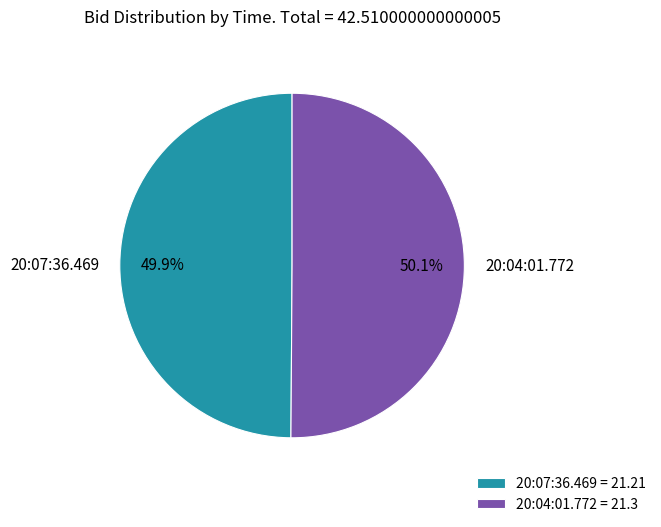

How many segments does this pie chart have?

2